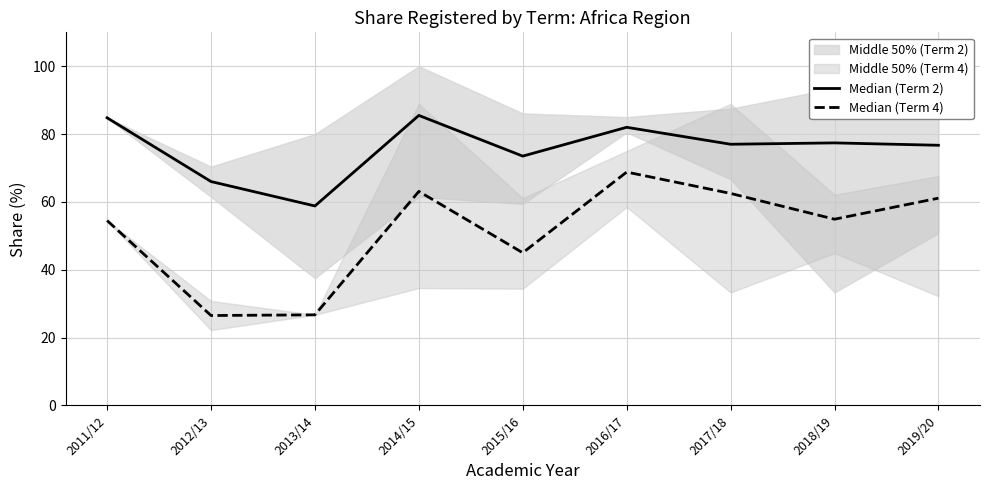

Rank the categories by Median (Term 4) value from highest to lowest.

2016/17, 2014/15, 2017/18, 2019/20, 2018/19, 2011/12, 2015/16, 2013/14, 2012/13